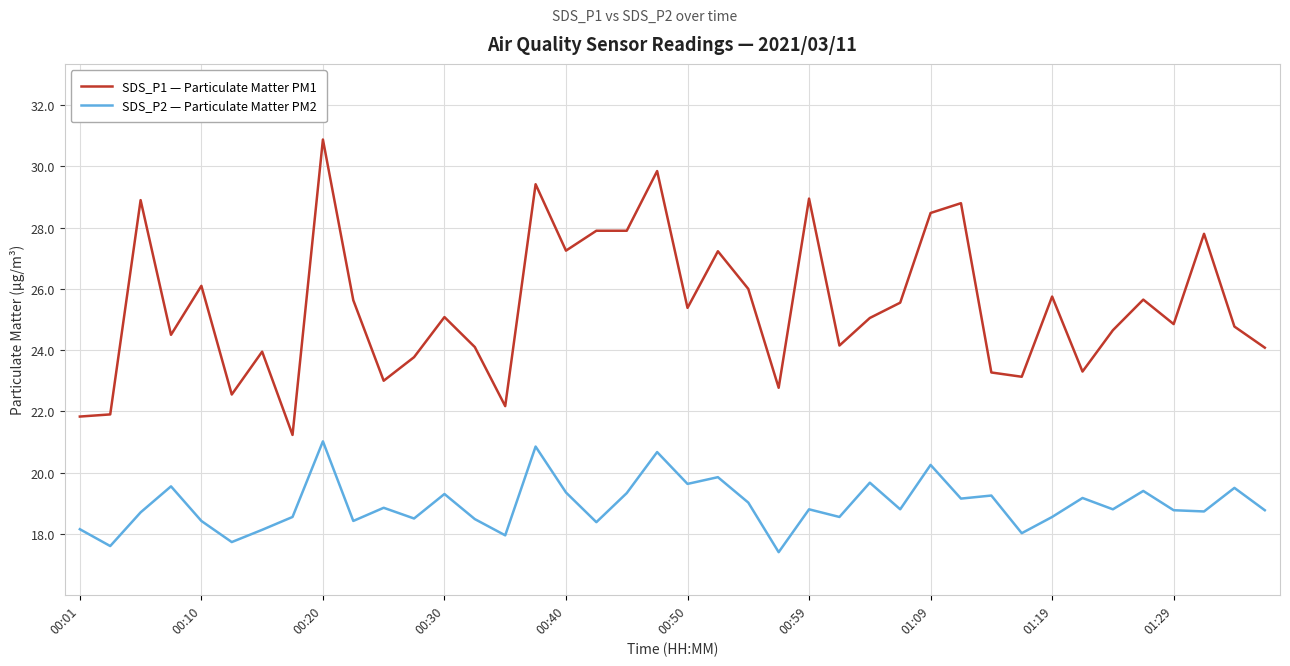

What is the difference between the maximum and minimum values in the SDS_P2 — Particulate Matter PM2 series?

3.6